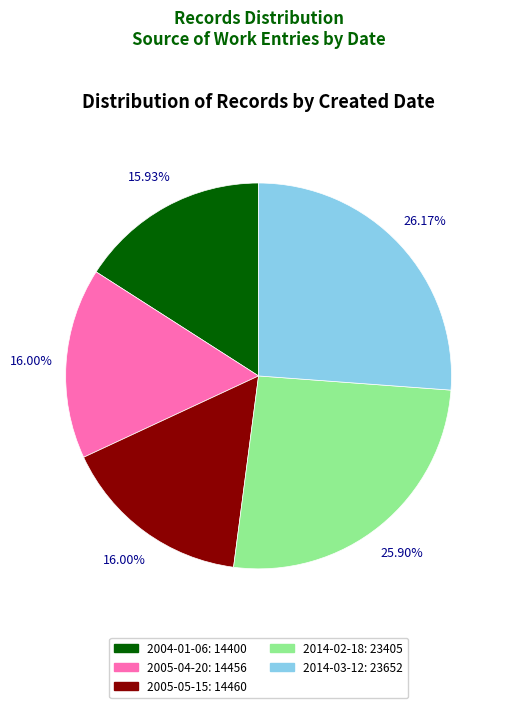

Does any single category account for the majority?

No